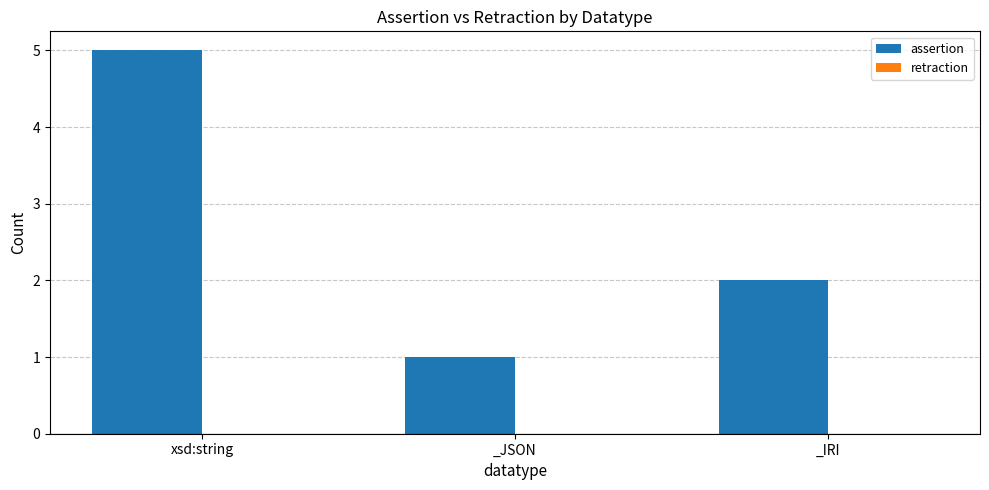

Between _JSON and xsd:string, which is larger?

xsd:string